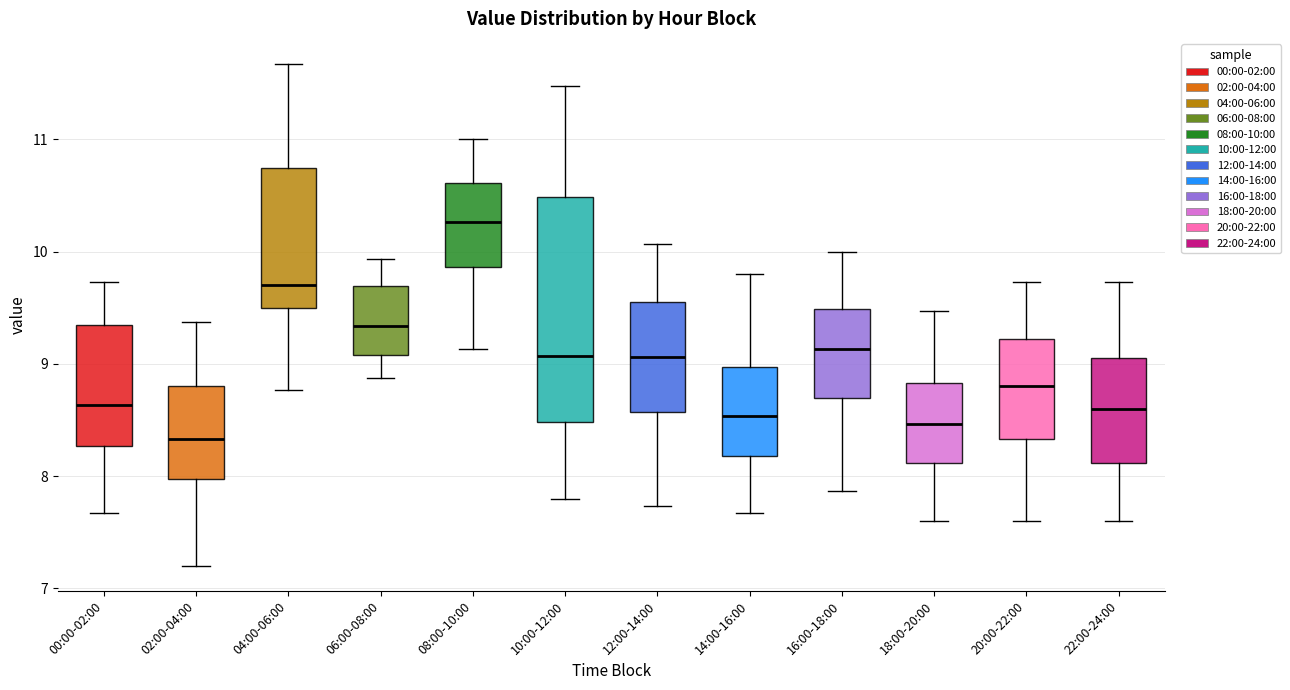

Comparing the boxes themselves (not the whiskers), which one is the tallest?

10:00-12:00